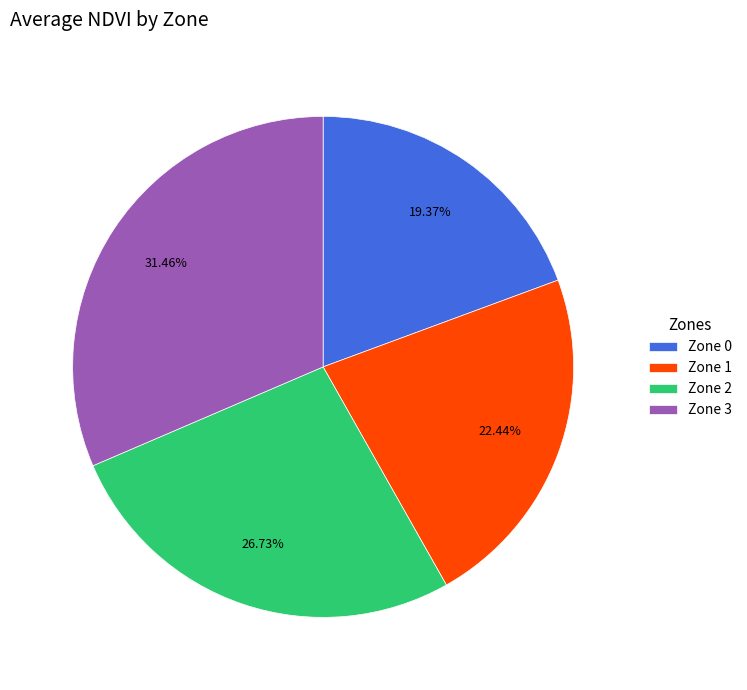

How many slices are in this pie chart?

4